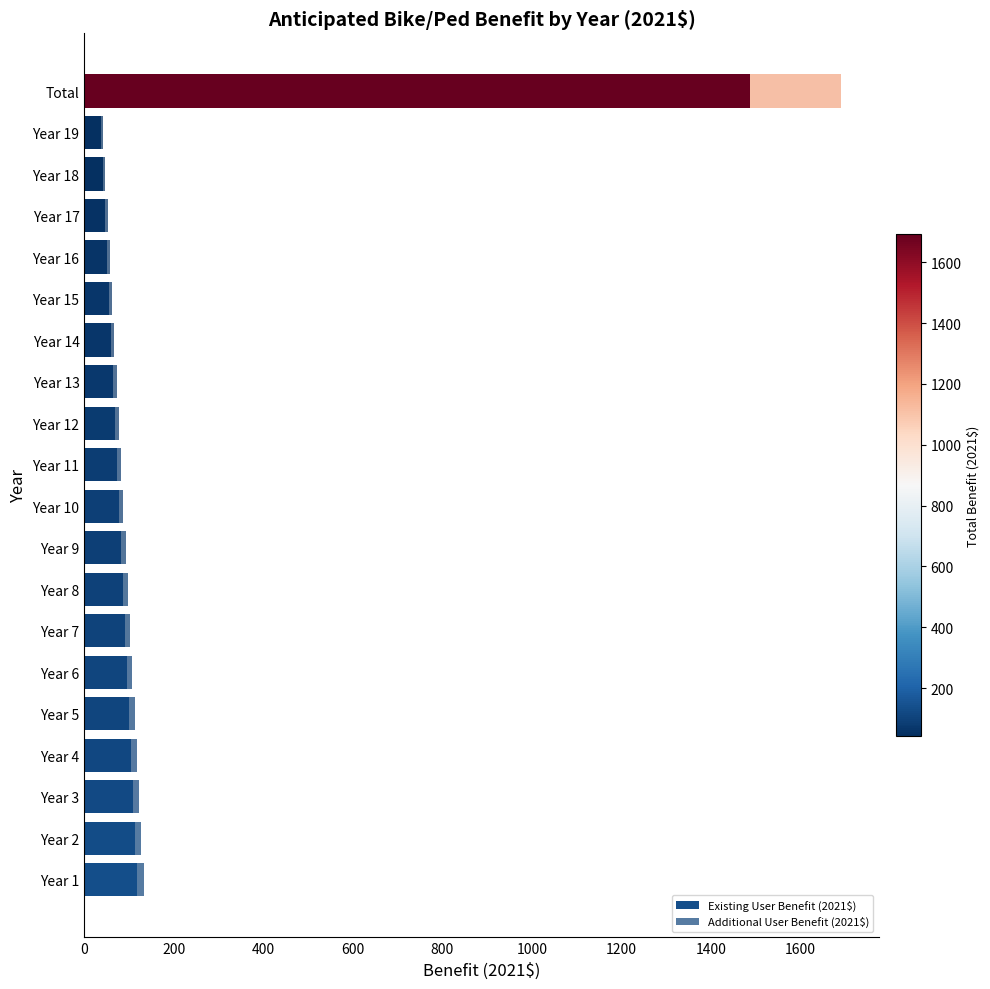

What is the difference between the maximum and minimum values in the Additional User Benefit (2021$) series?

197.6